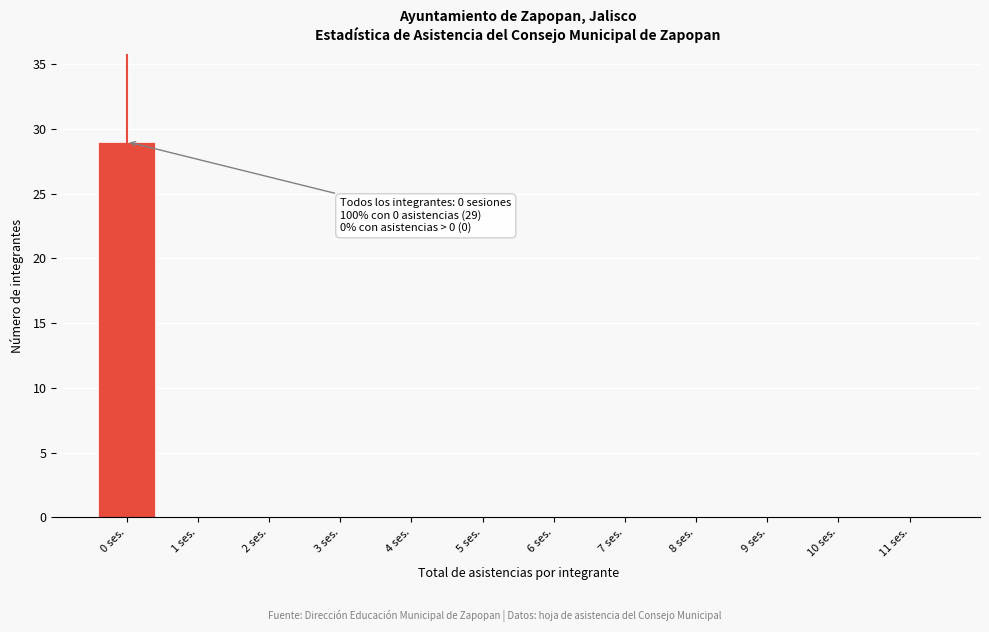

Reading right to left, transcribe all the data shown in this chart.

11 ses.=0	10 ses.=0	9 ses.=0	8 ses.=0	7 ses.=0	6 ses.=0	5 ses.=0	4 ses.=0	3 ses.=0	2 ses.=0	1 ses.=0	0 ses.=29